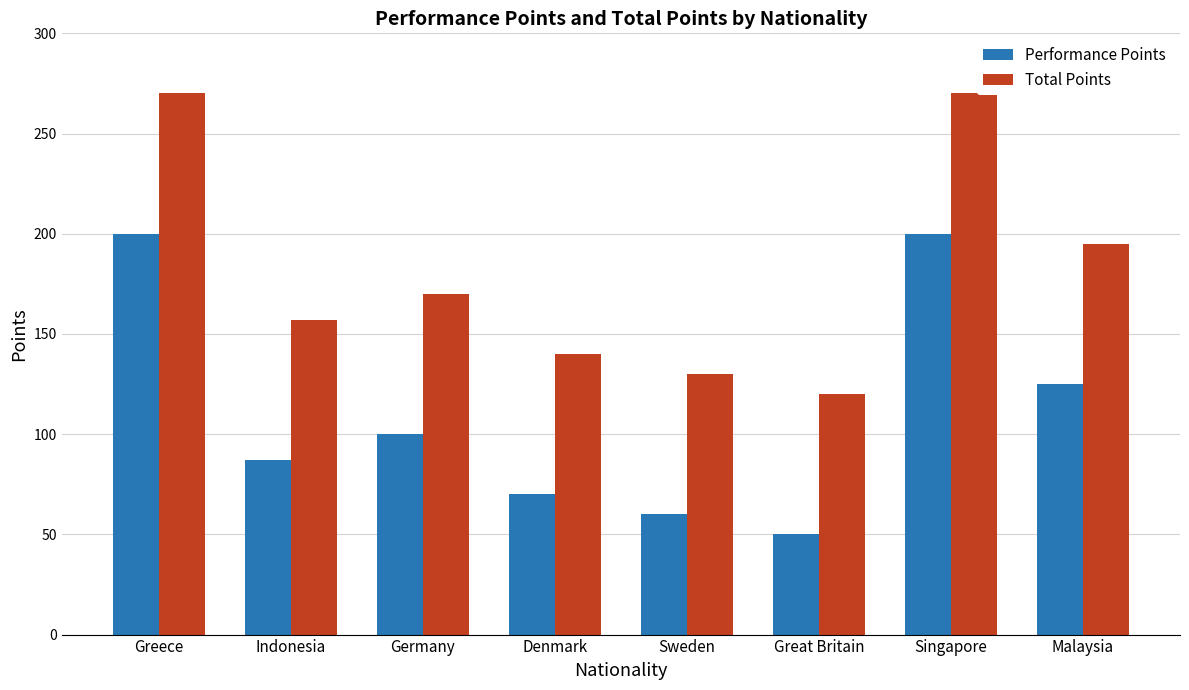

What is the smallest value displayed?

50